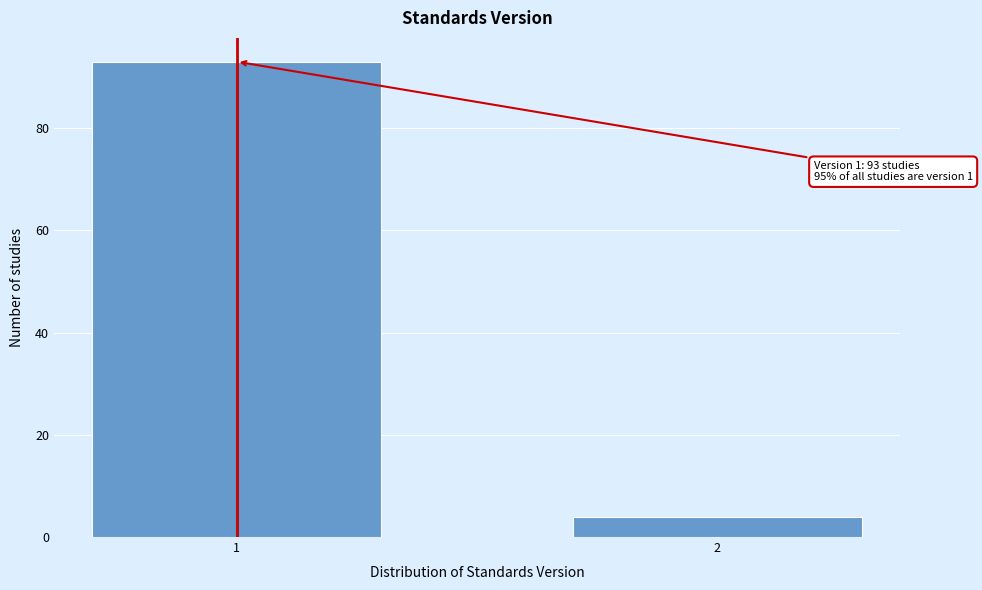

Reading left to right, what are all the values shown in this chart?

1=93	2=4